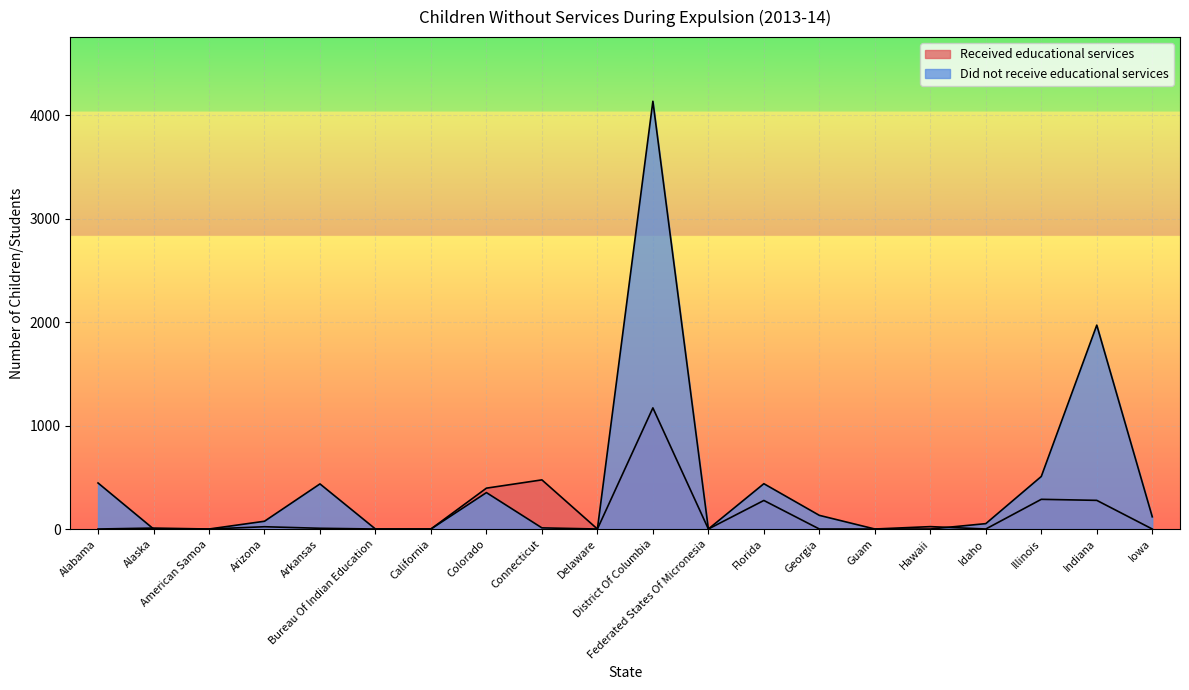

At which label does Received educational services reach its minimum?

Alabama